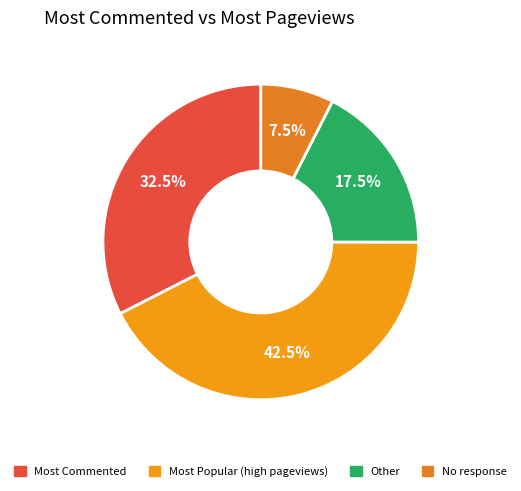

How many segments does this pie chart have?

4